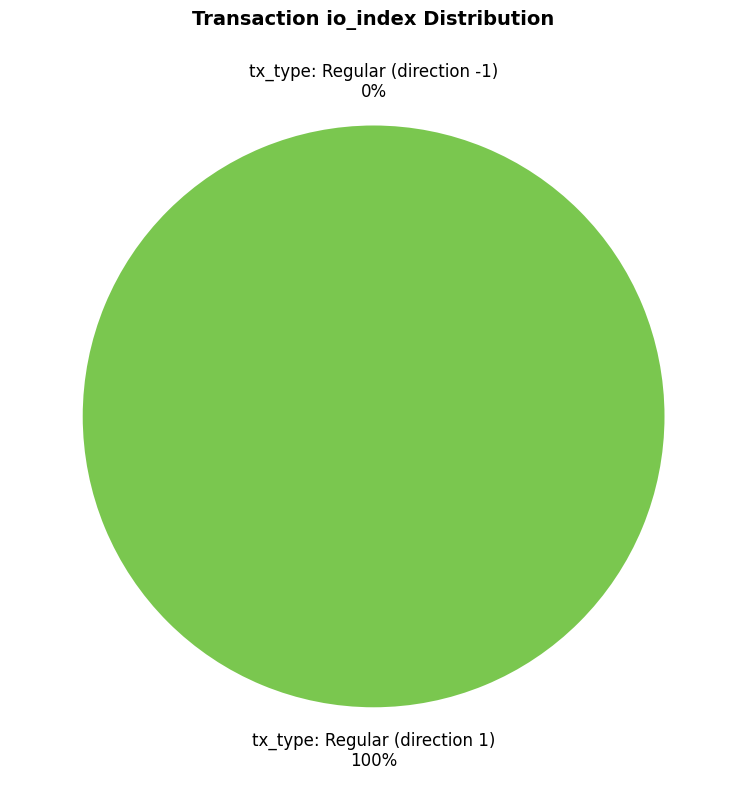

Which category has the biggest portion of the pie?

tx_type: Regular (direction 1)